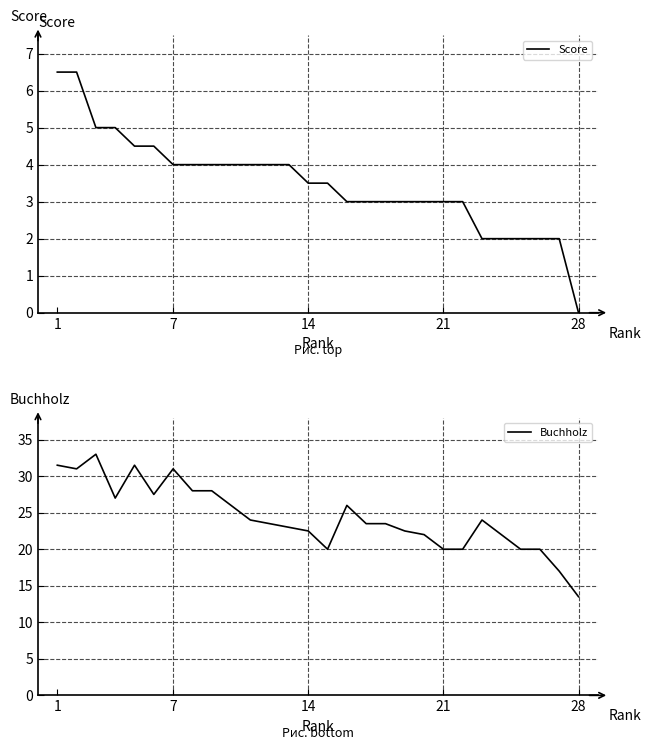

Is it true that Score equals 3.2 at 28?

False